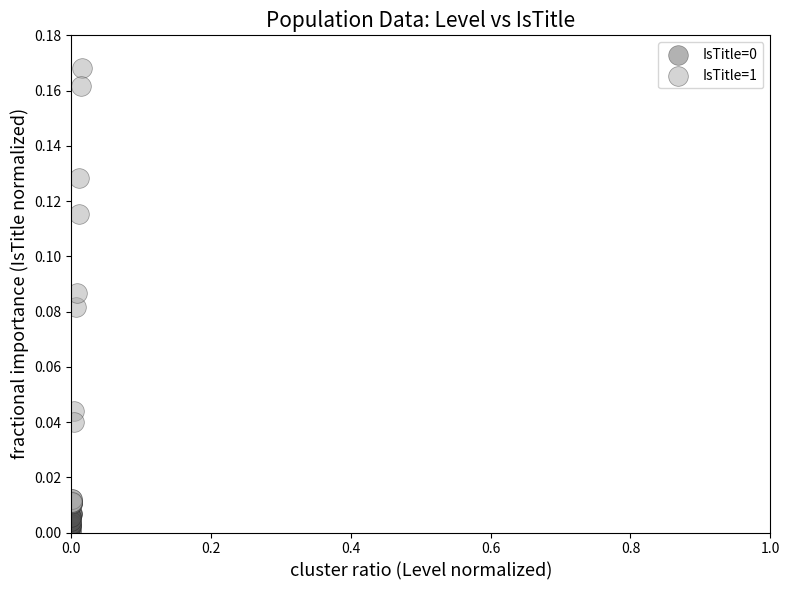

Which series reaches the maximum Y coordinate?

IsTitle=1